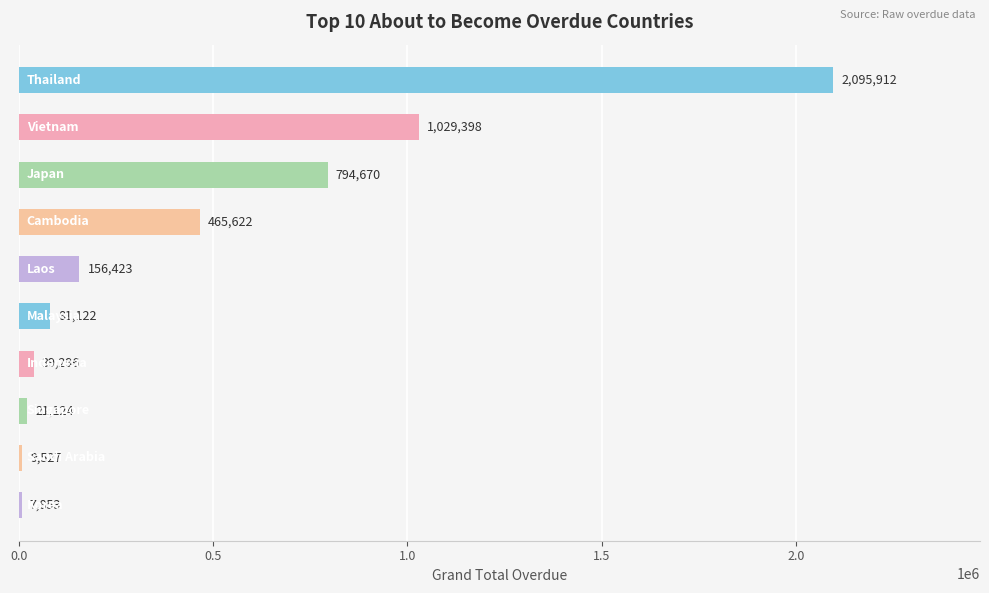

What is the maximum value shown in the chart?

2095911.5